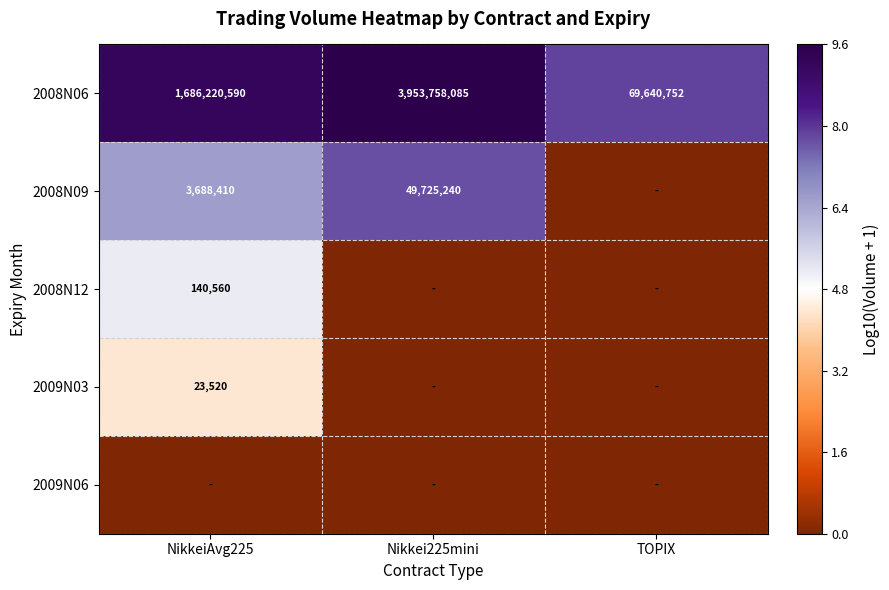

At which label does 2008N06 reach its minimum?

TOPIX